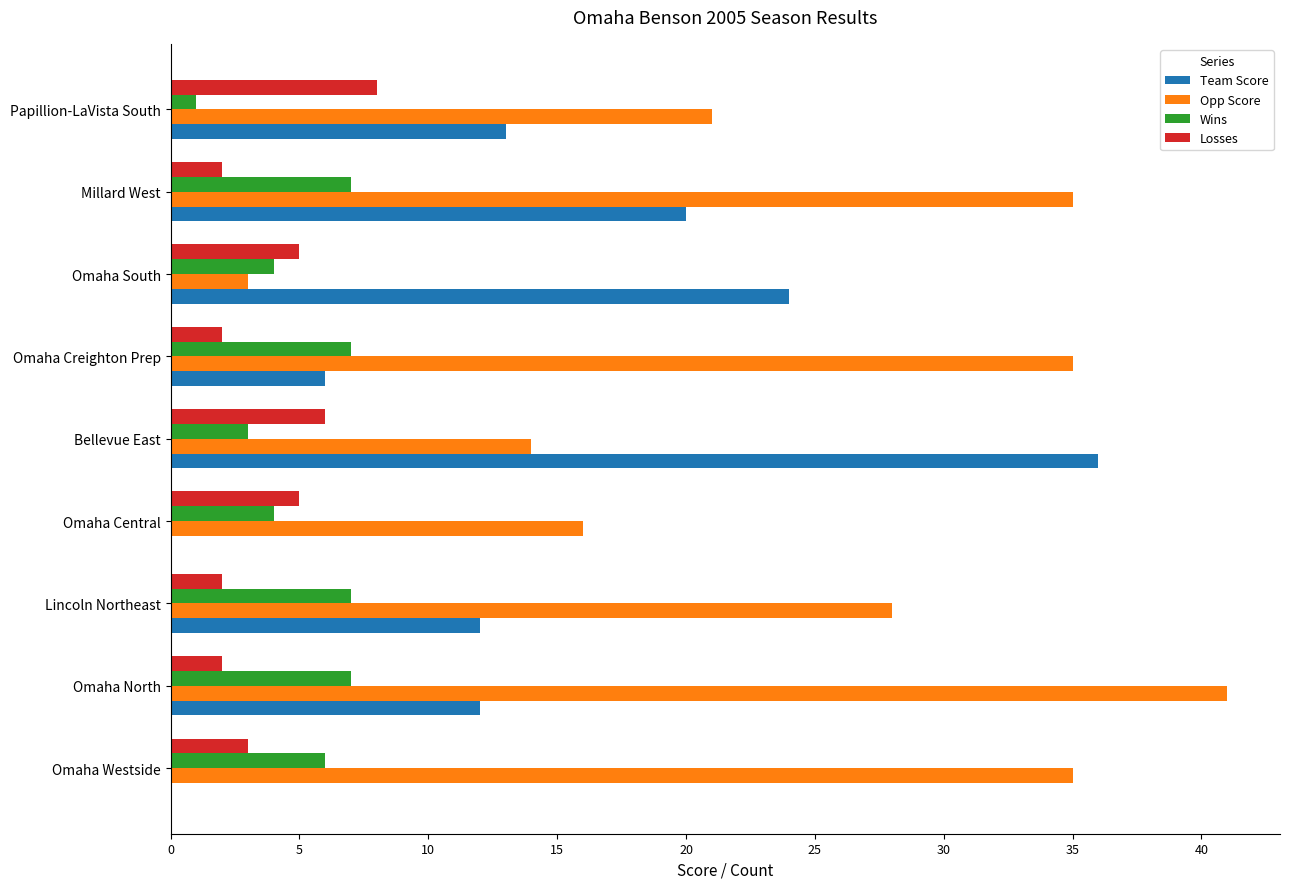

Which series has the largest total across all categories?

Opp Score